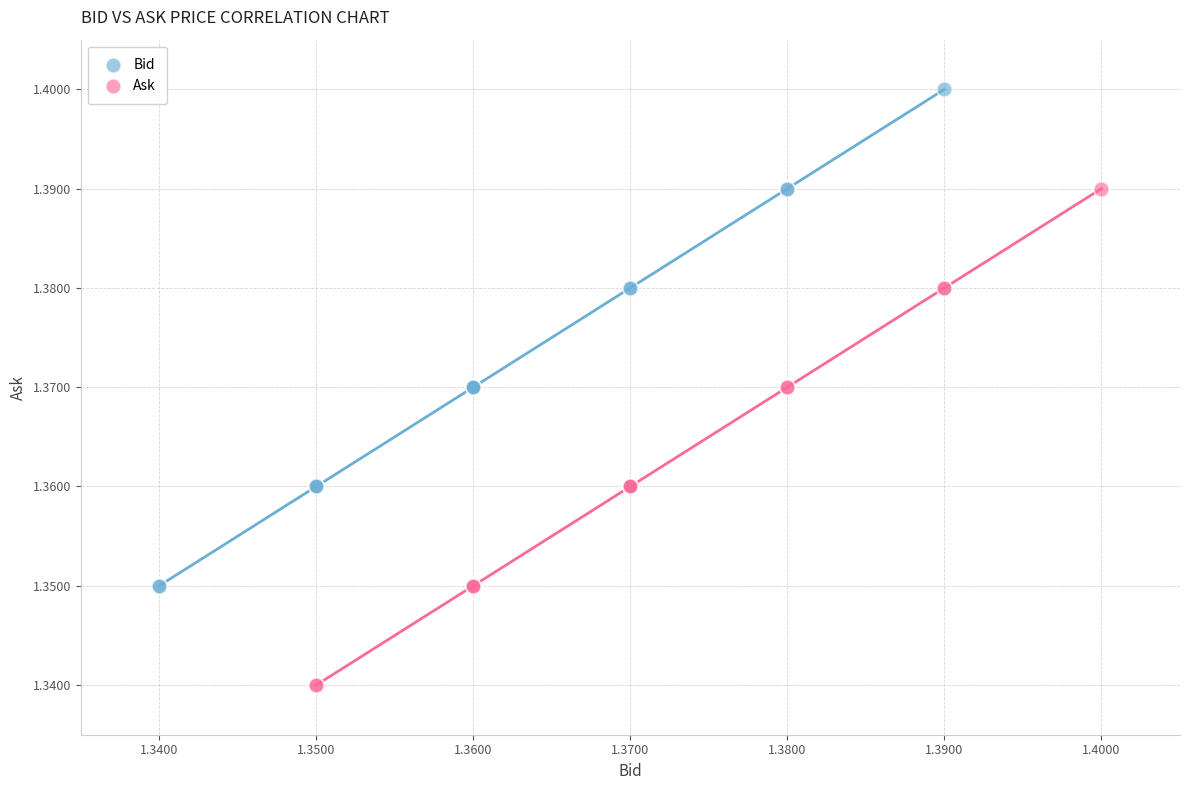

Which series reaches the maximum Y coordinate?

Bid